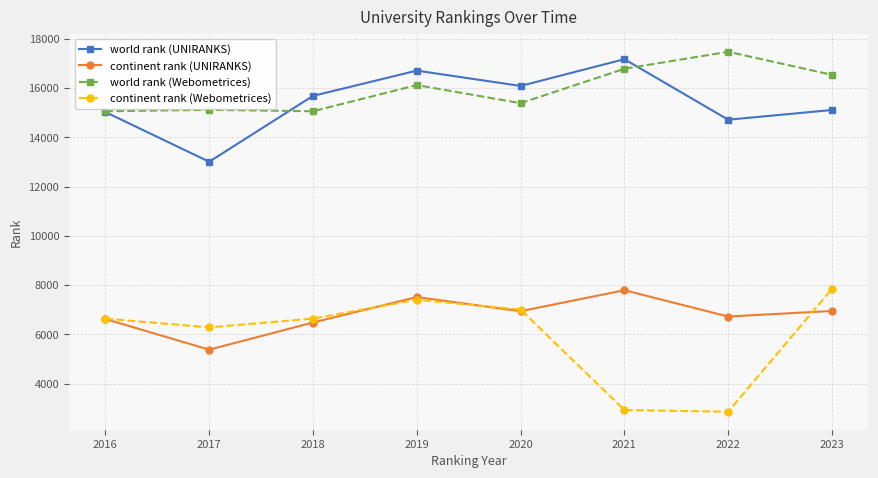

What is the minimum value for continent rank (UNIRANKS)?

5380